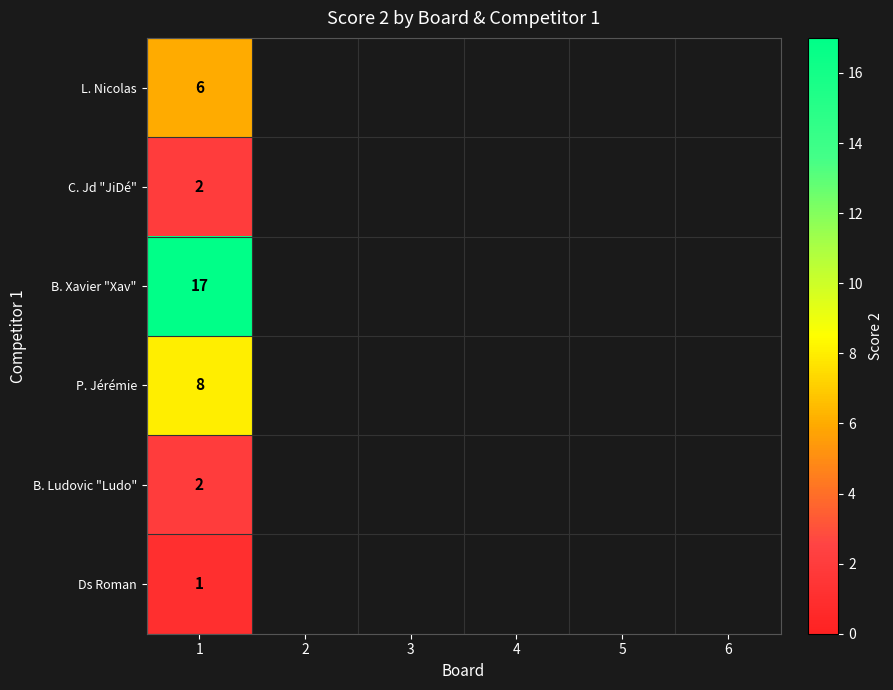

What is the minimum value shown in the chart?

1.0